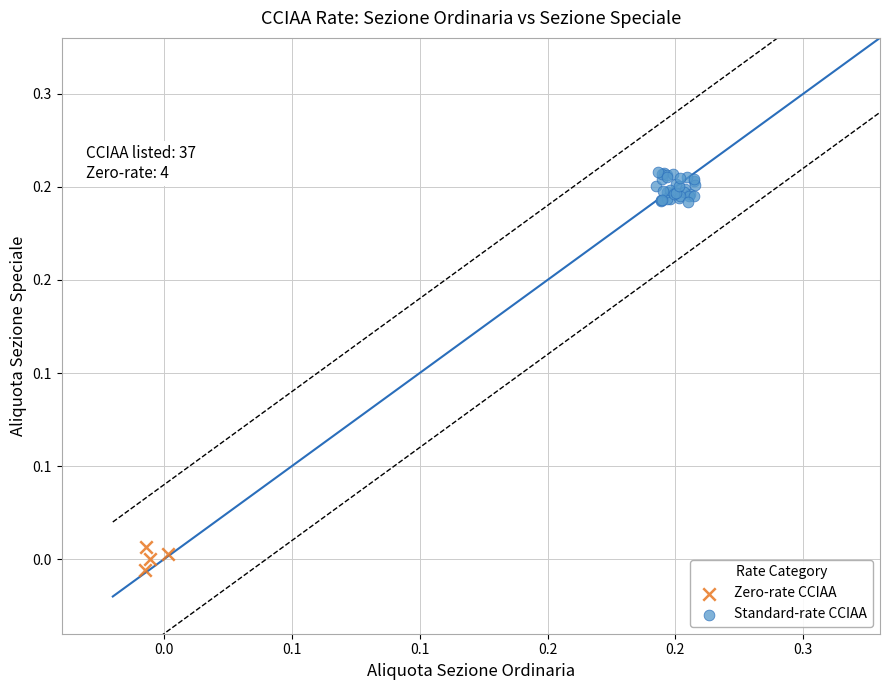

Which series has the largest Y range (max minus min)?

Standard-rate CCIAA